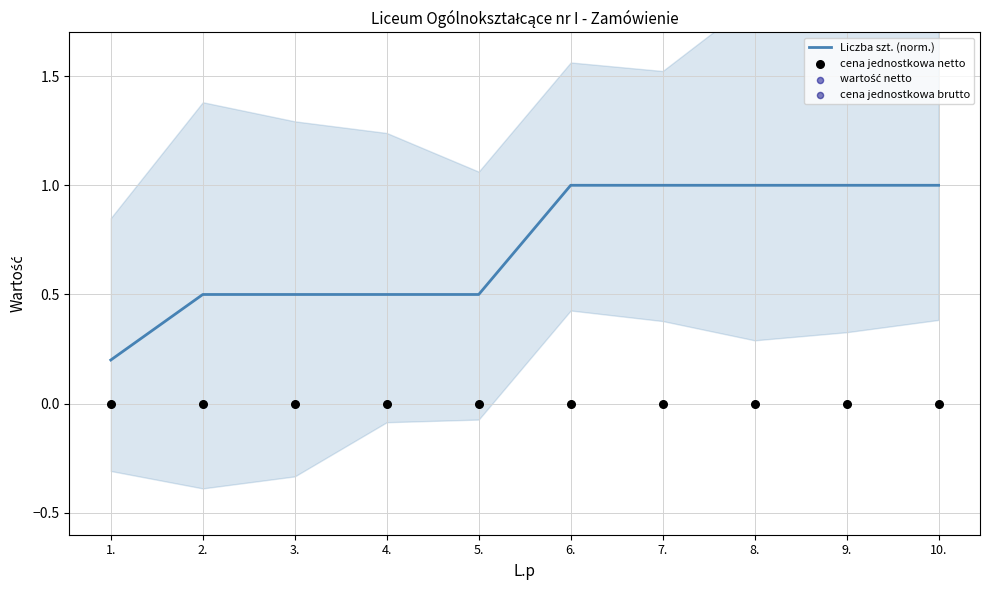

Which series reaches the maximum Y coordinate?

Liczba szt. (norm.)